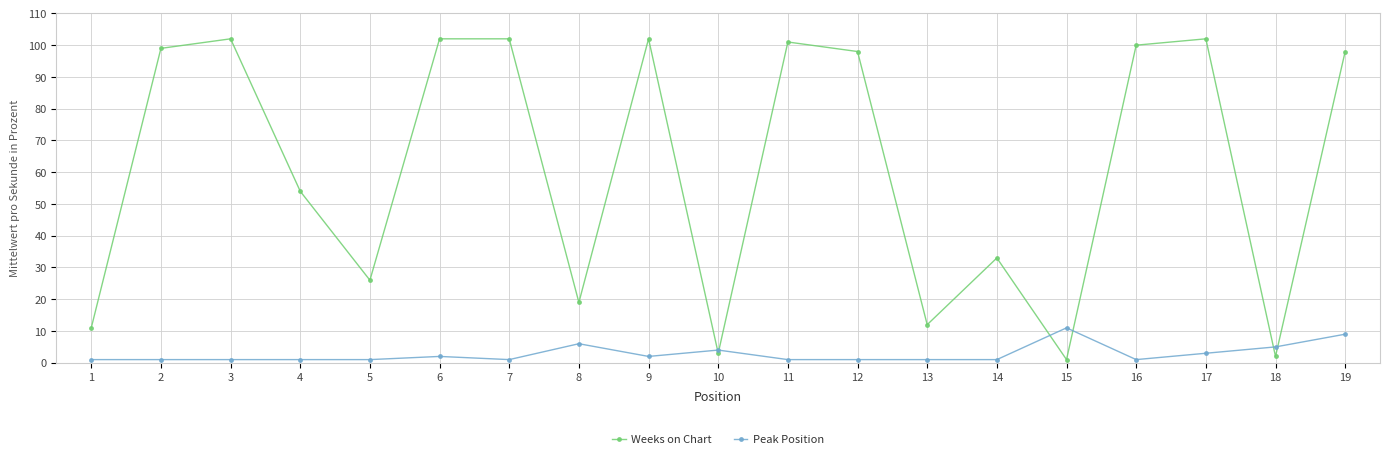

What is the maximum value shown in the chart?

102